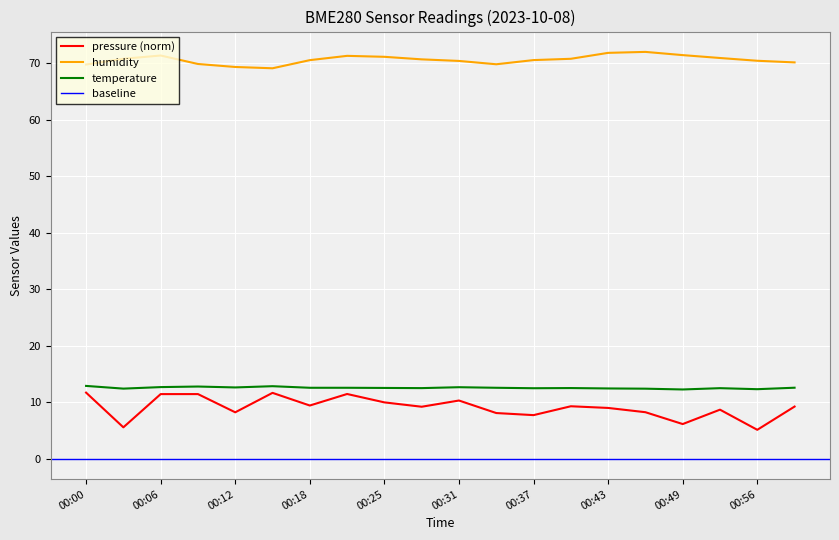

True or false: temperature and humidity intersect in this chart.

False